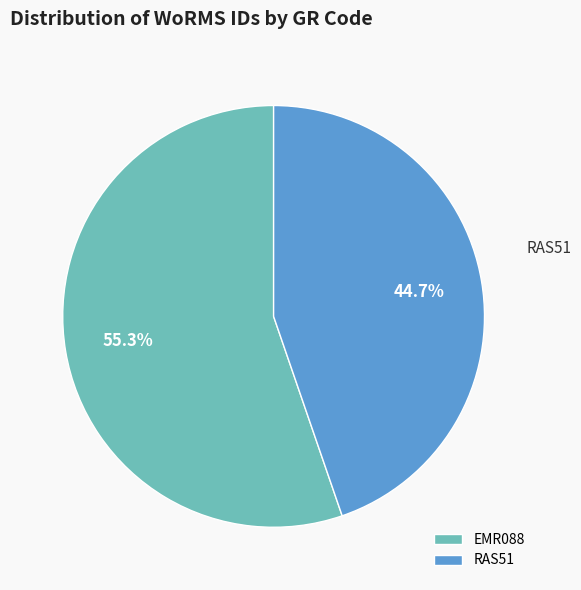

Approximately how many times larger is the value at EMR088 compared to RAS51?

1.2